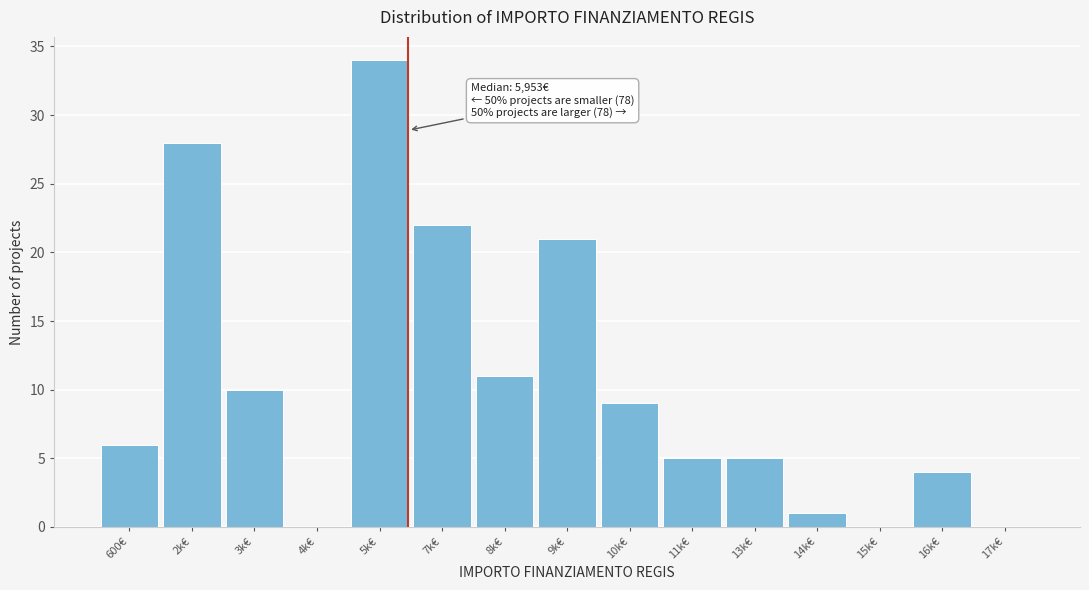

Reading left to right, what are all the values shown in this chart?

600€=6	2k€=28	3k€=10	4k€=0	5k€=34	7k€=22	8k€=11	9k€=21	10k€=9	11k€=5	13k€=5	14k€=1	15k€=0	16k€=4	17k€=0